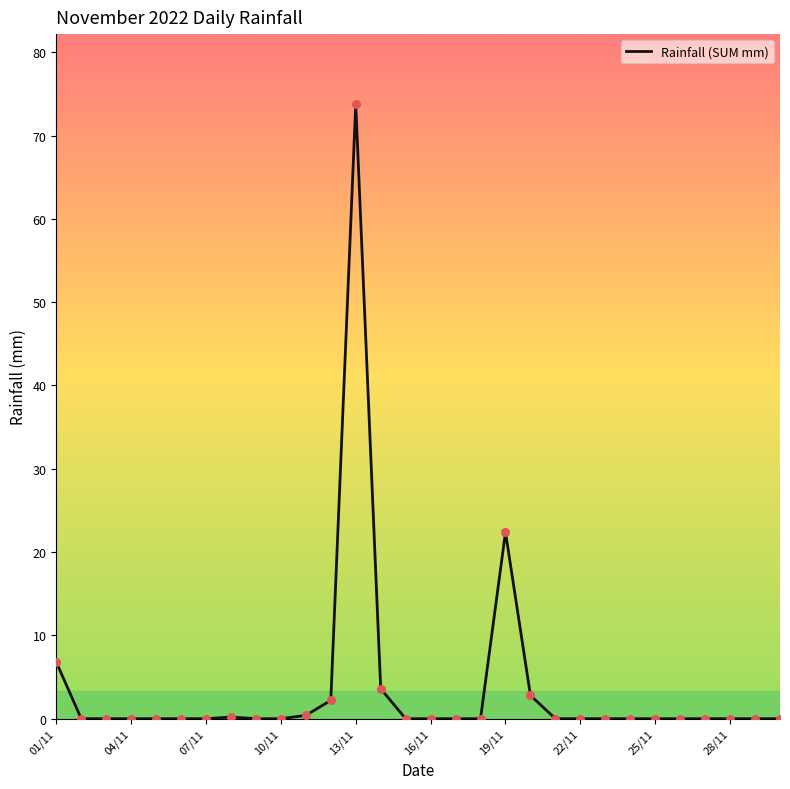

What is the greatest value displayed?

73.8